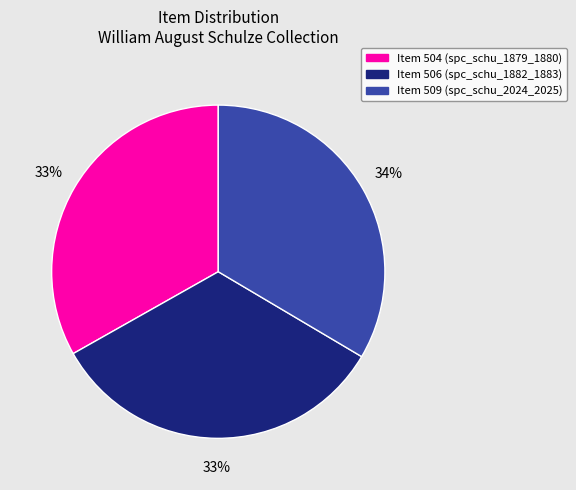

Count the number of slices in the pie.

3